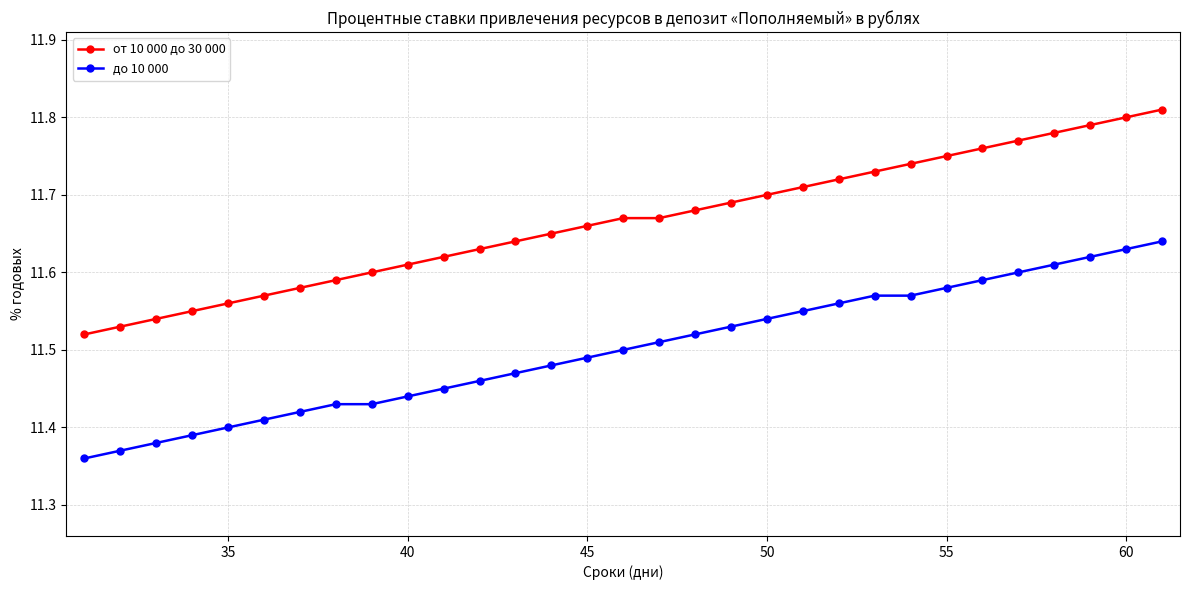

True or false: от 10 000 до 30 000 and до 10 000 intersect in this chart.

False